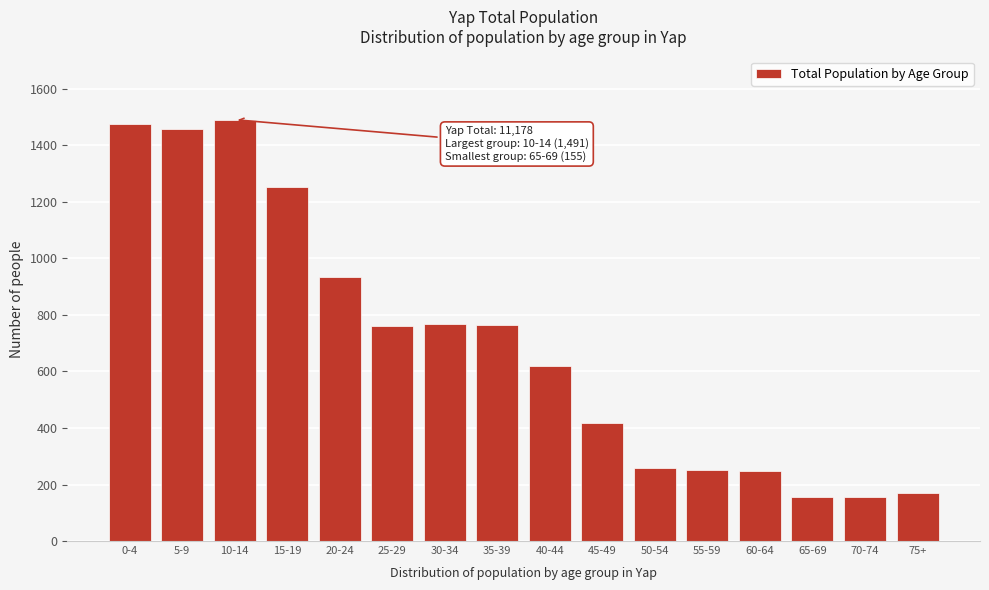

What is the maximum value shown in the chart?

1491